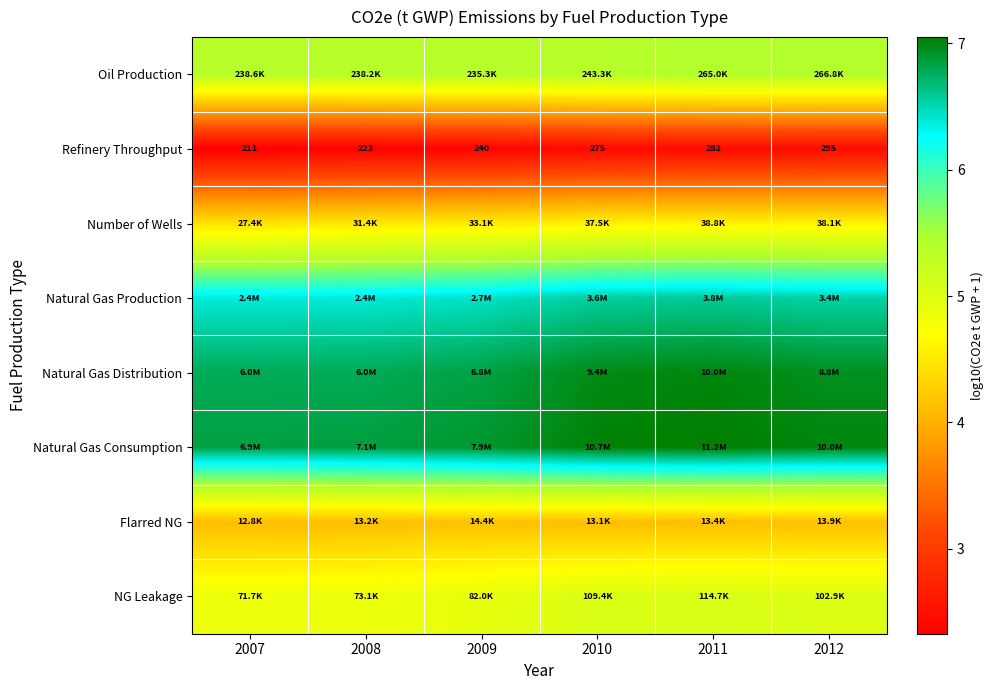

Rank the series by their maximum value, from highest to lowest.

Natural Gas Consumption, Natural Gas Distribution, Natural Gas Production, Oil Production, NG Leakage, Number of Wells, Flarred NG, Refinery Throughput